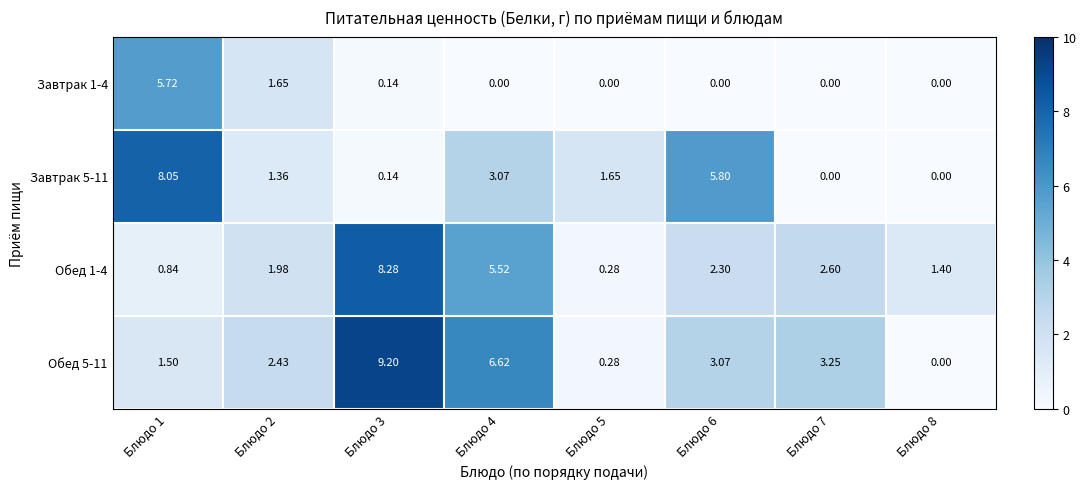

Is the value of Завтрак 5-11 at Блюдо 6 greater than the value of Обед 1-4 at Блюдо 7?

Yes